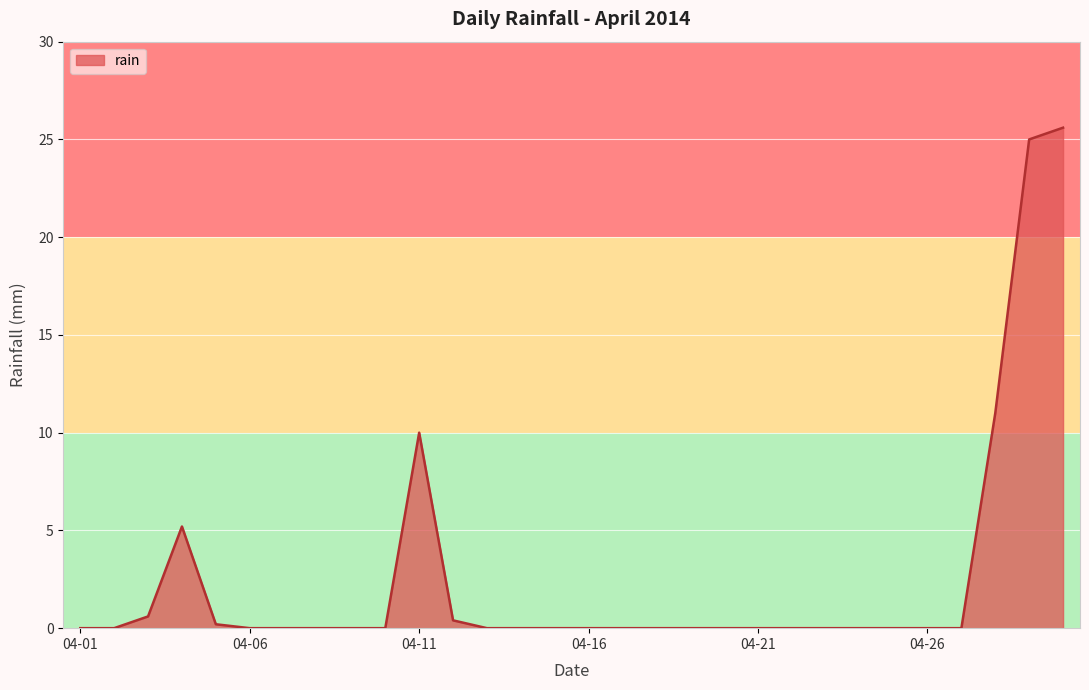

What is the difference between the maximum and minimum values?

25.6